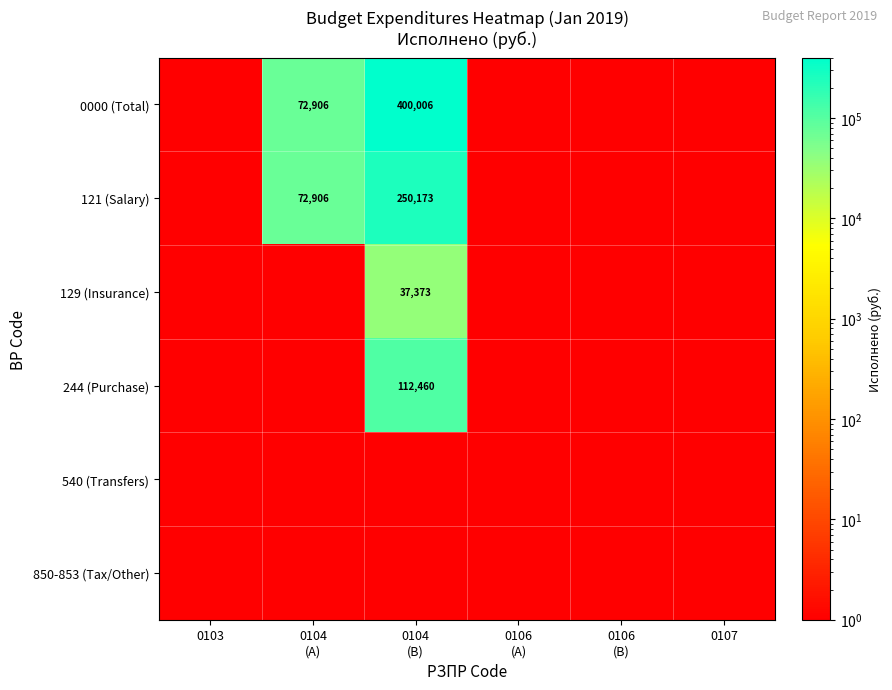

What is the highest value of the 244 (Purchase) series?

112459.6